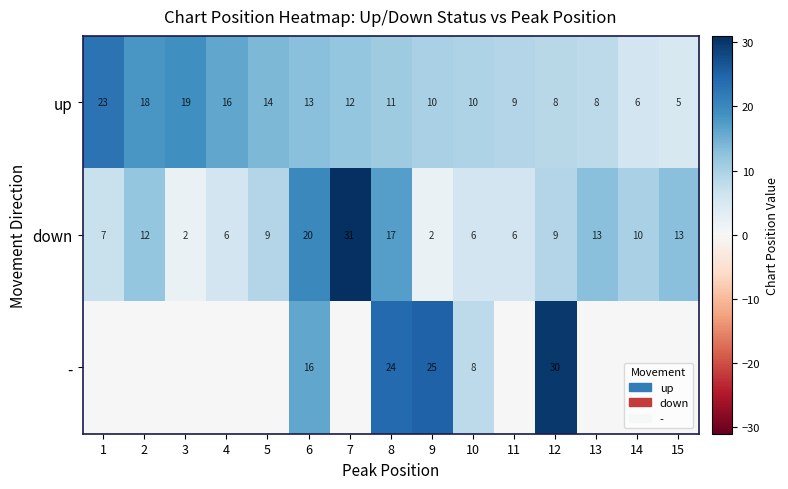

Read the up value at 4, to the nearest 10.

20